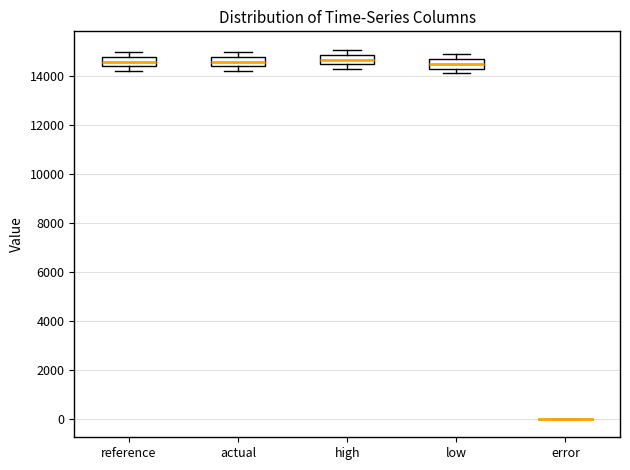

Where is the upper edge of the box for actual on the y-axis? The values are not printed on the chart, so give them approximately, as read against the axis.

14800